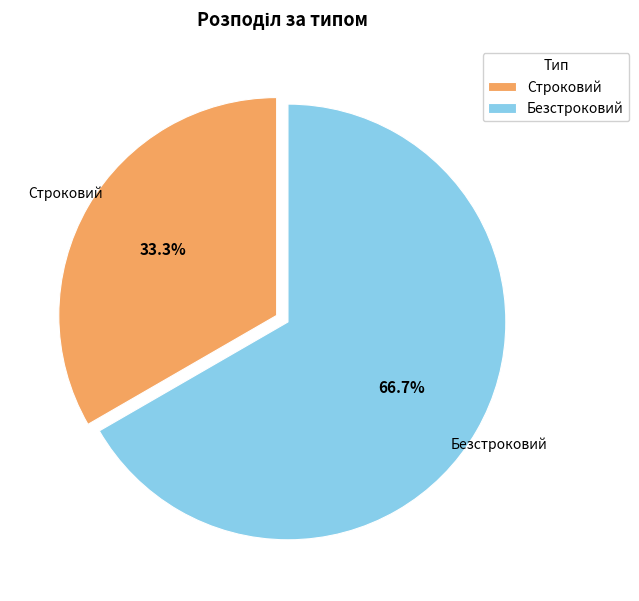

What percentage is the Строковий slice, to the nearest percent?

33%